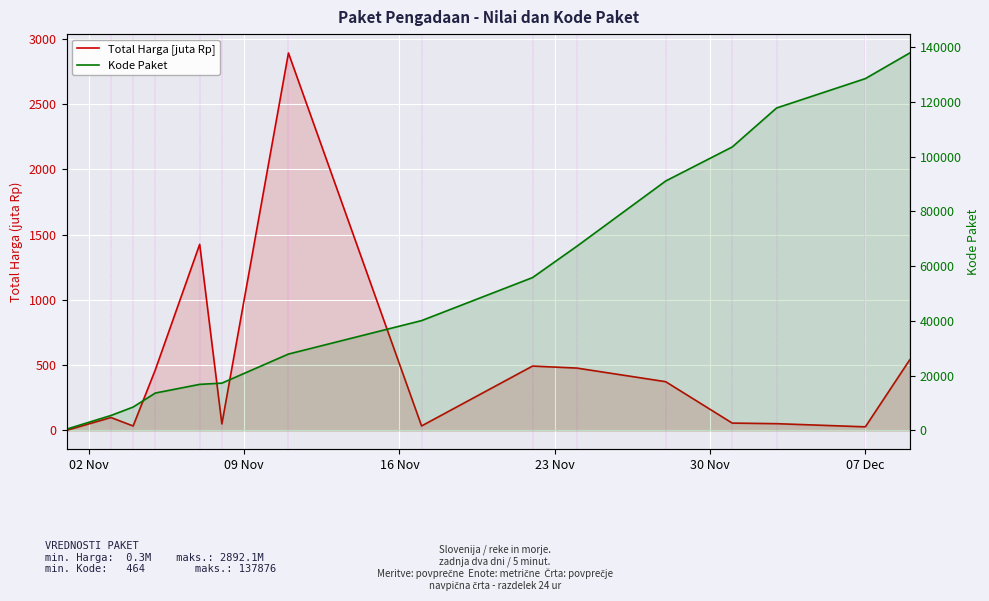

How many data points in Kode Paket are above 40112?

7